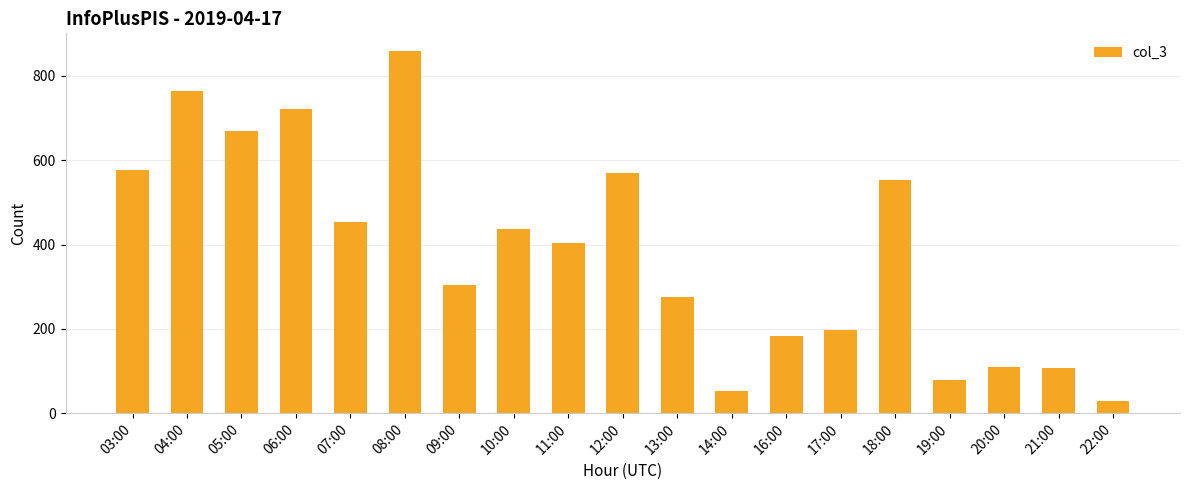

What is the average value?

386